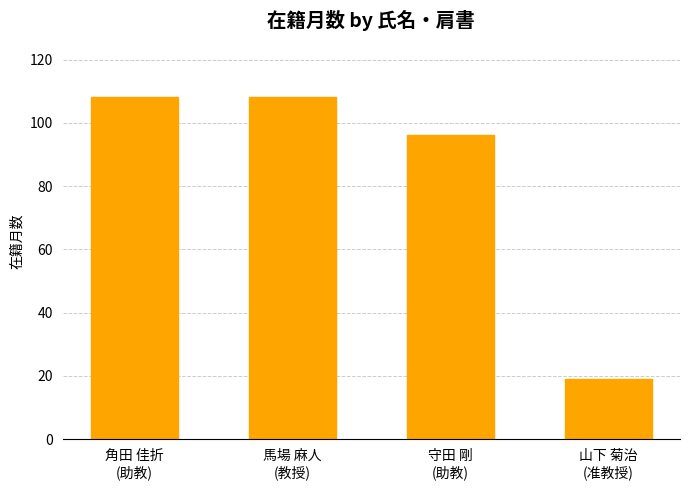

What is the difference between the values at 角田 佳折
(助教) and 山下 菊治
(准教授)?

89